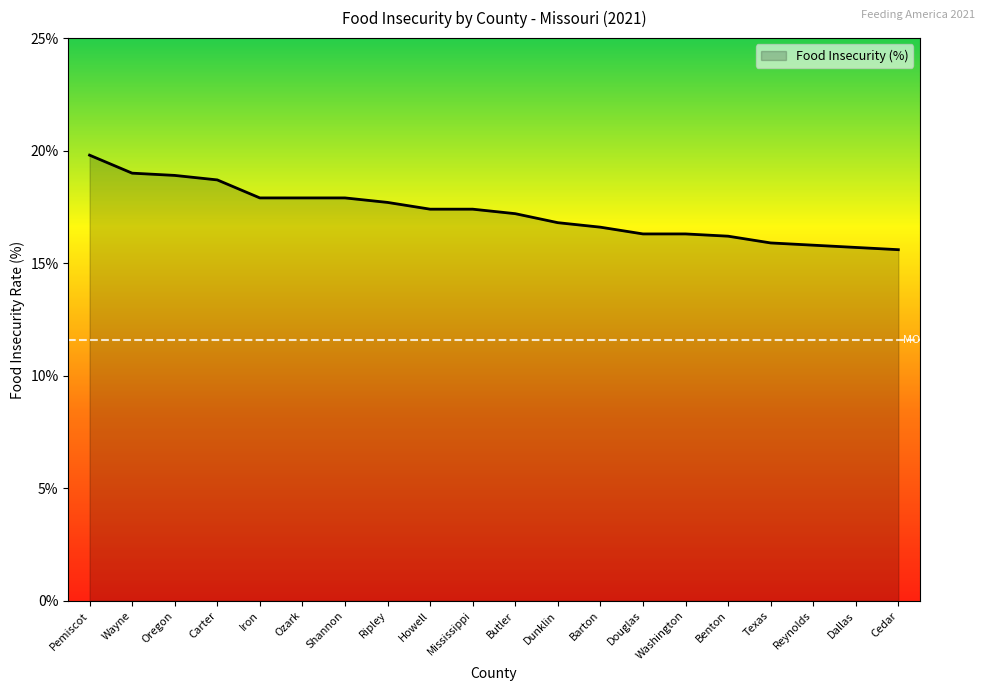

How many lines are shown in the chart?

1